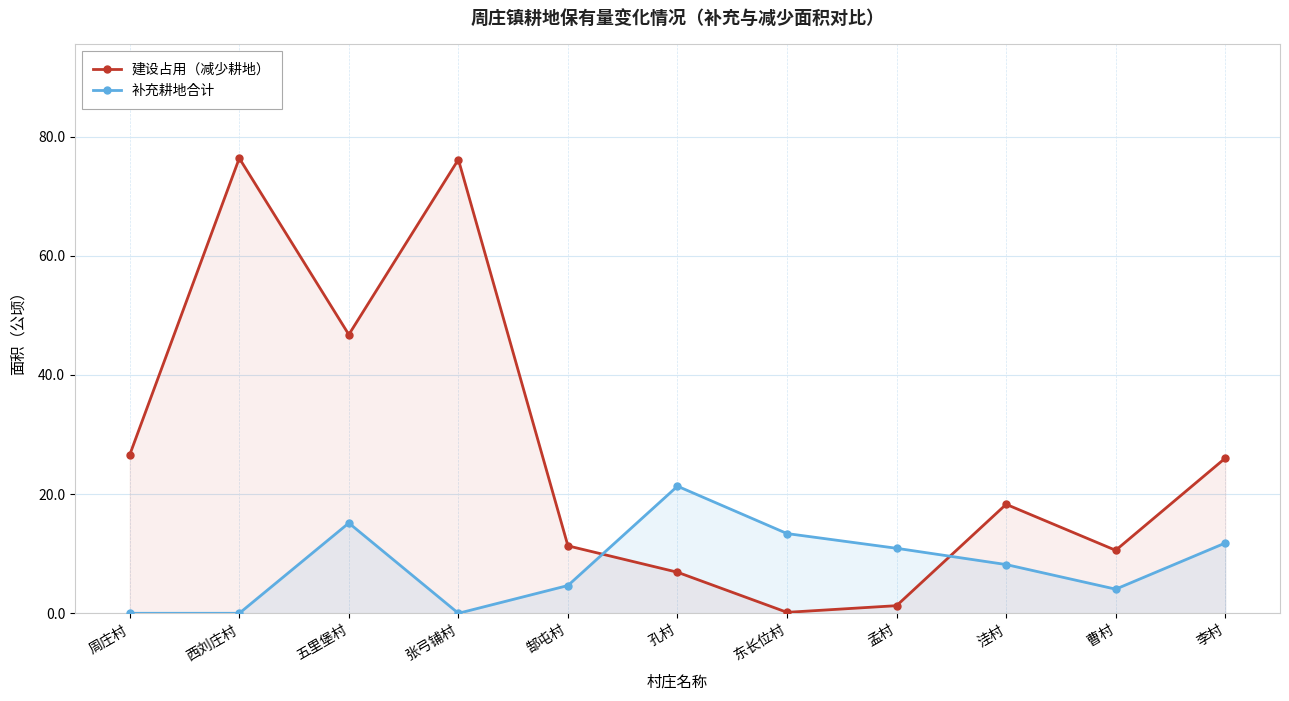

Where is the first local minimum for 补充耕地合计?

张弓铺村